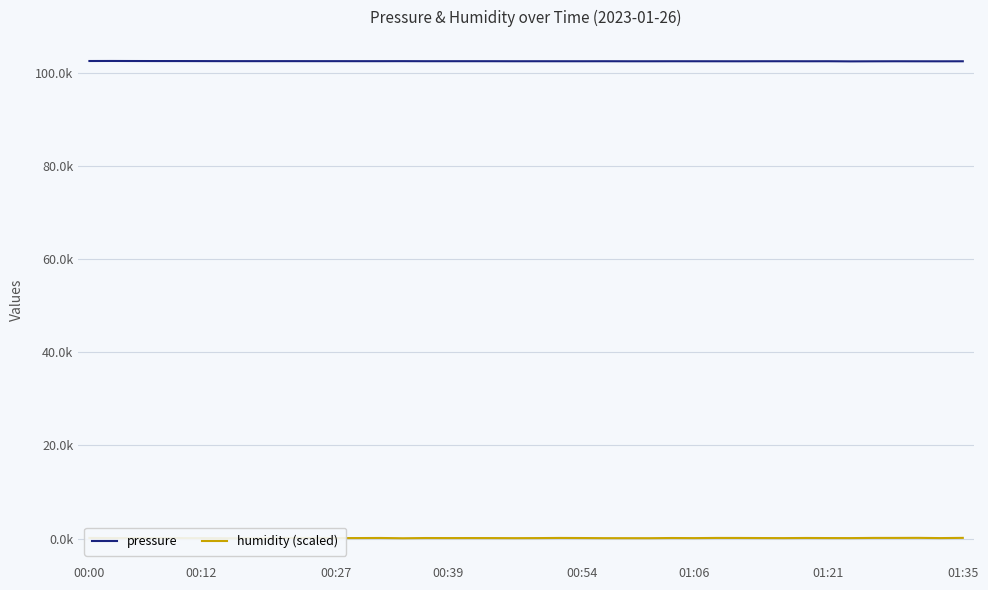

What is the difference between the maximum and minimum values in the pressure series?

87.4